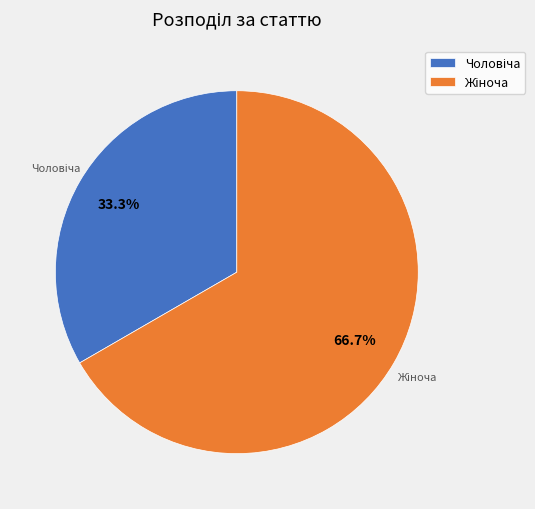

Does any single category account for the majority?

Yes